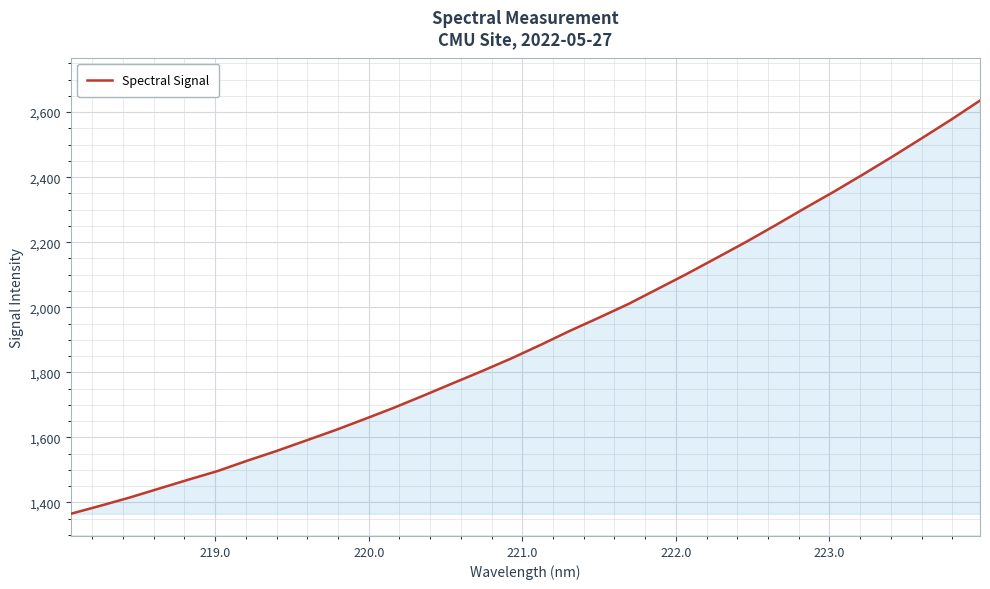

What is the minimum value shown in the chart?

1365.0